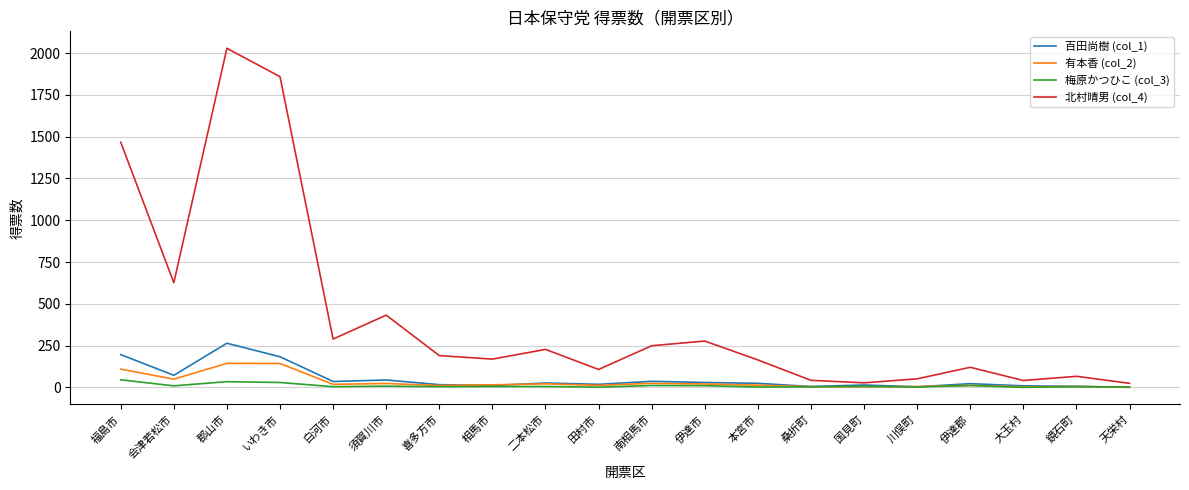

True or false: 北村晴男 (col_4) has a value of 2029.0 at 郡山市.

True